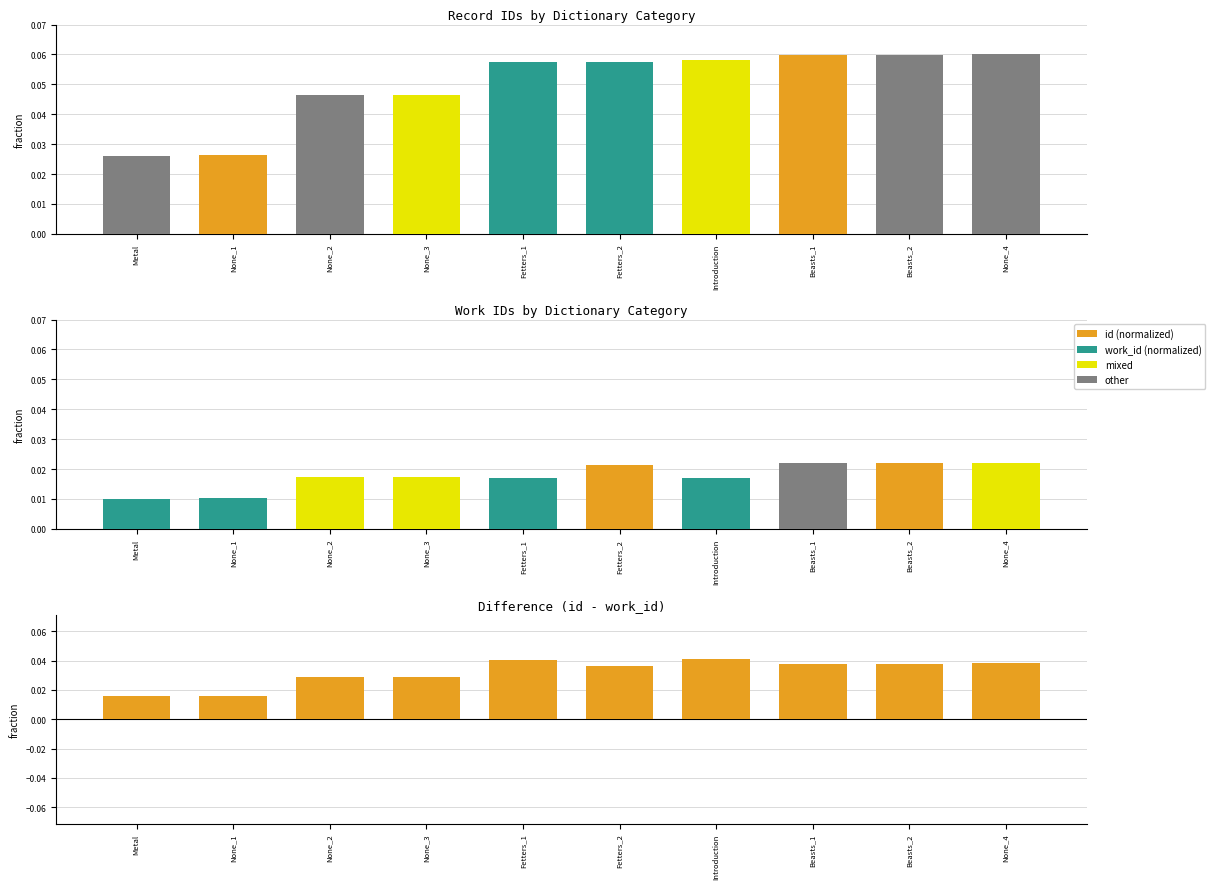

Are the bars grouped side by side (vs. stacked)?

Yes